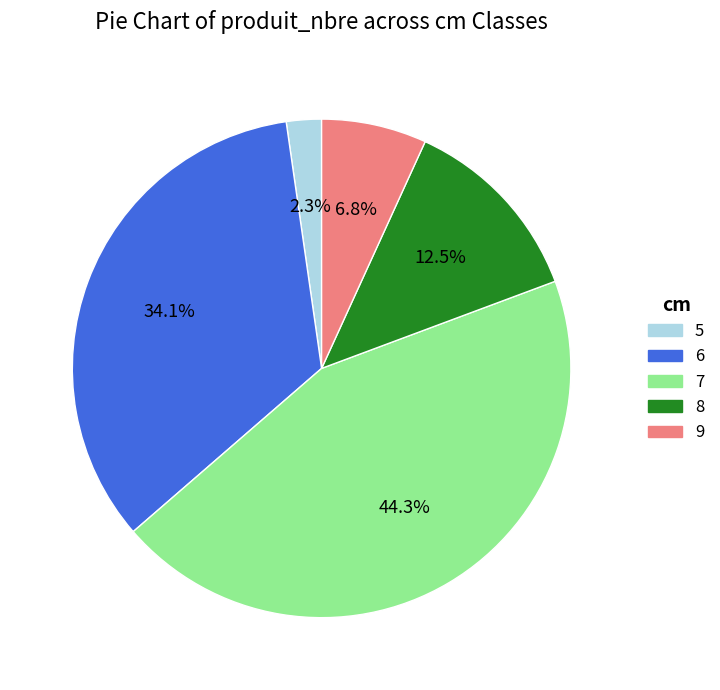

To the nearest percent, what is the combined percentage of 6 and 8?

47%